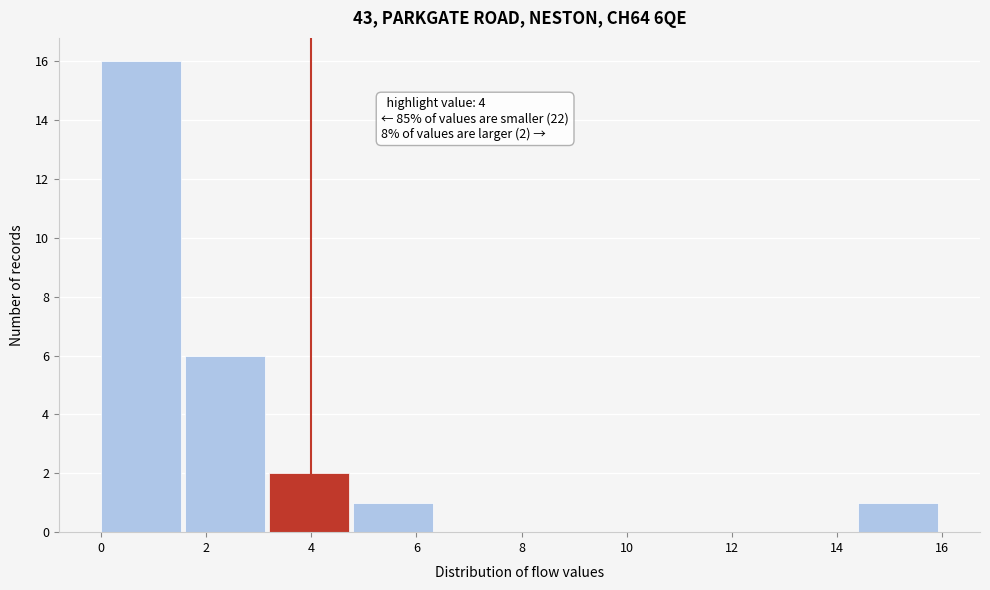

Which range on the x-axis has the tallest bar?

0.0 to 1.6